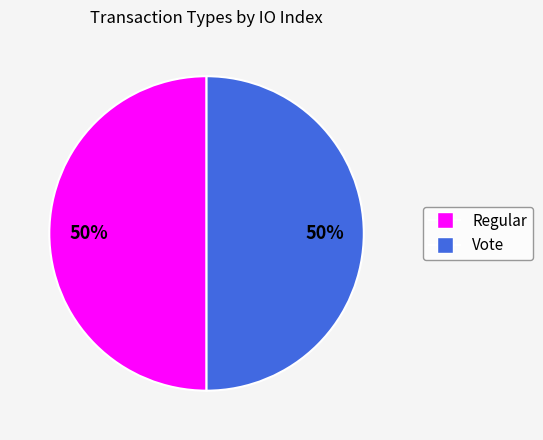

The Regular slice represents 5% of the pie. True or false?

False